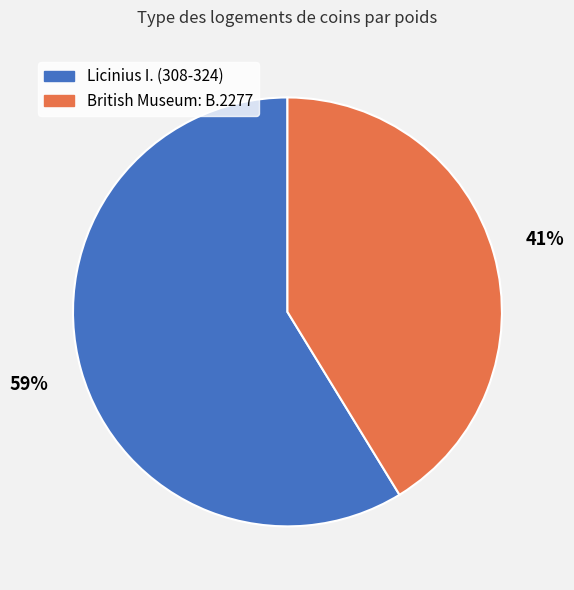

Is the sum of British Museum: B.2277 and Licinius I. (308-324) greater than half?

Yes